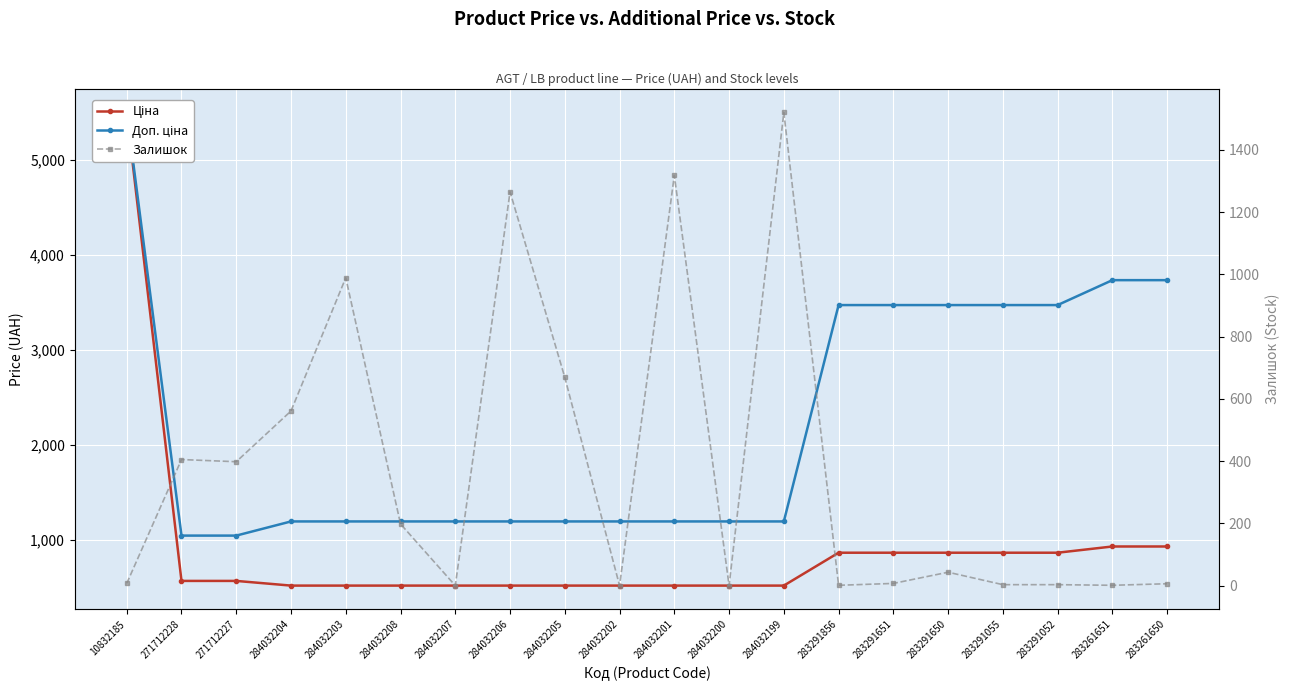

List the series in order of their peak value, highest first.

Ціна, Доп. ціна, Залишок